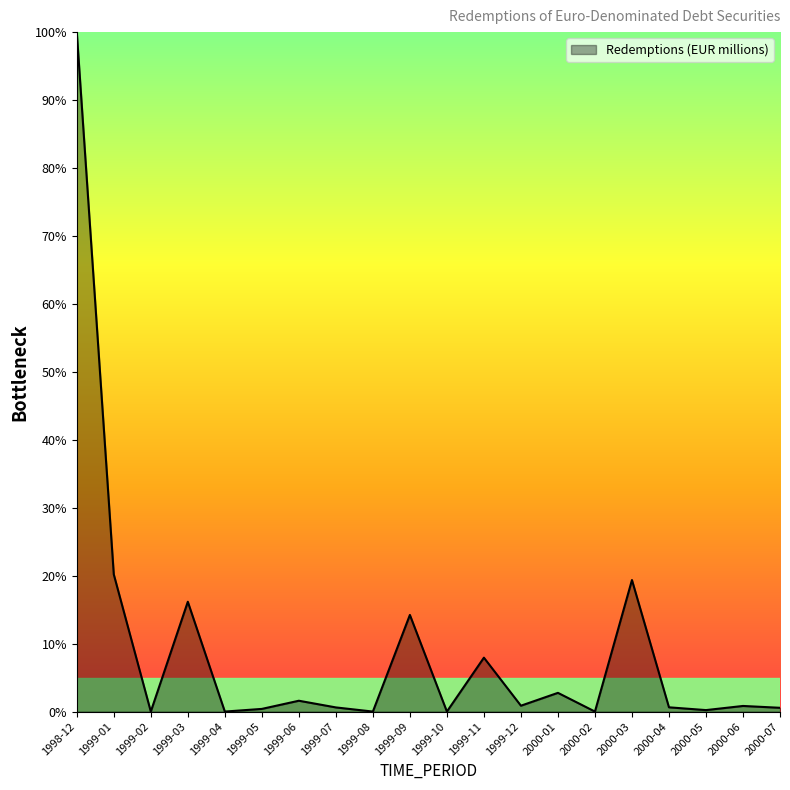

Where is the data nearest to the value 50?

1999-01